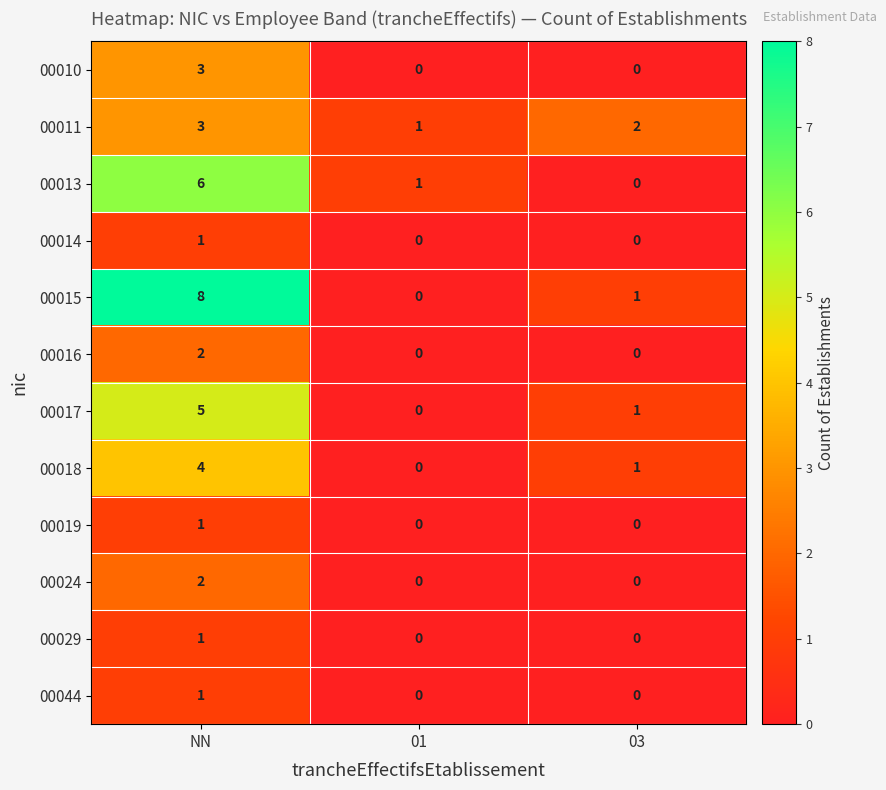

How many 00019 values are between 0 and 1?

3